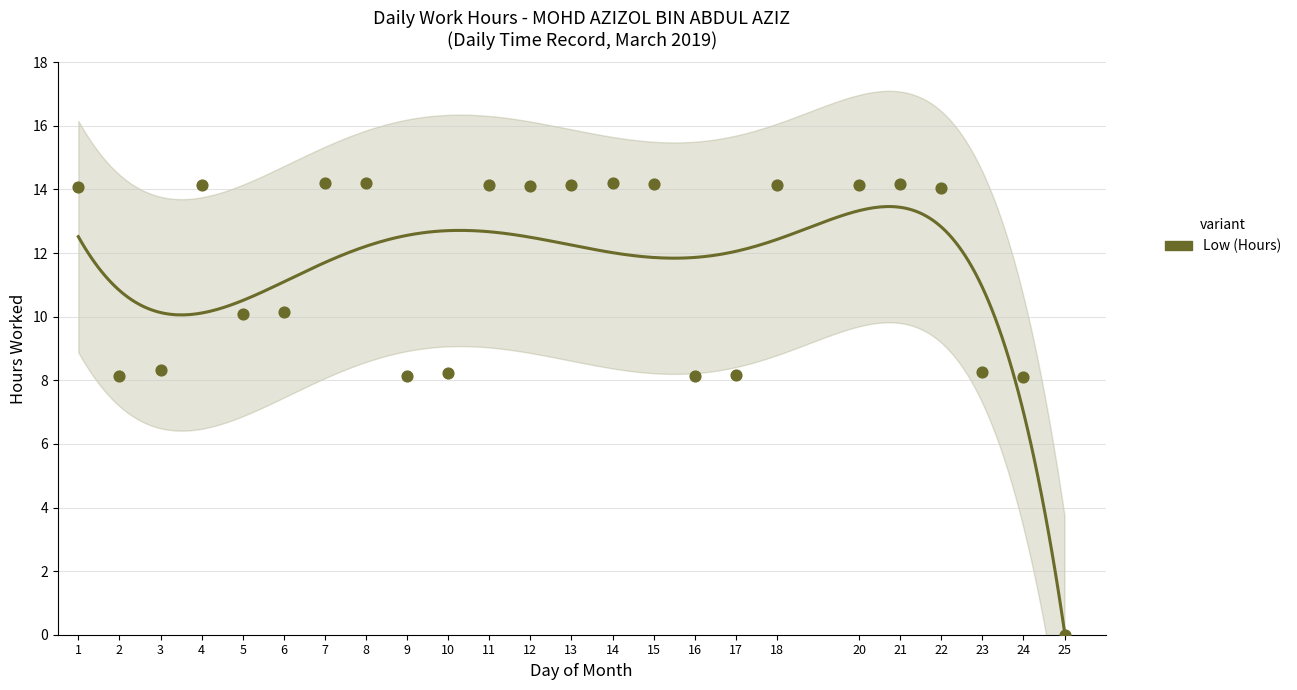

What is the change in value from 1 to 17?

-5.9